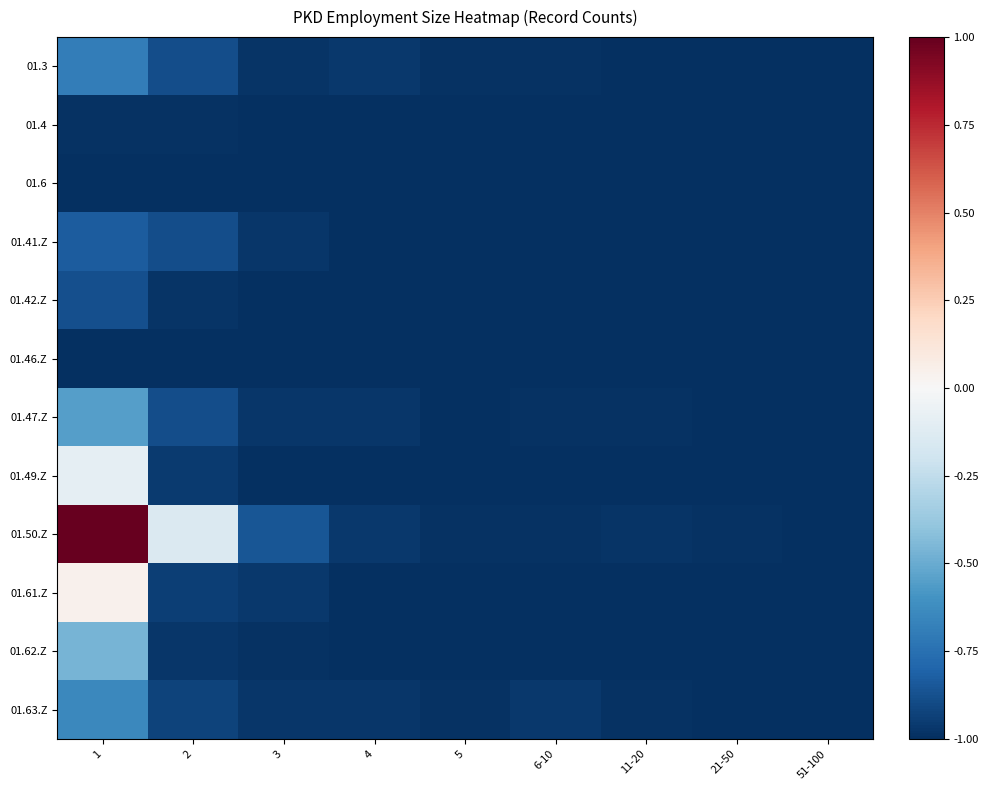

What is the greatest value displayed?

1.0